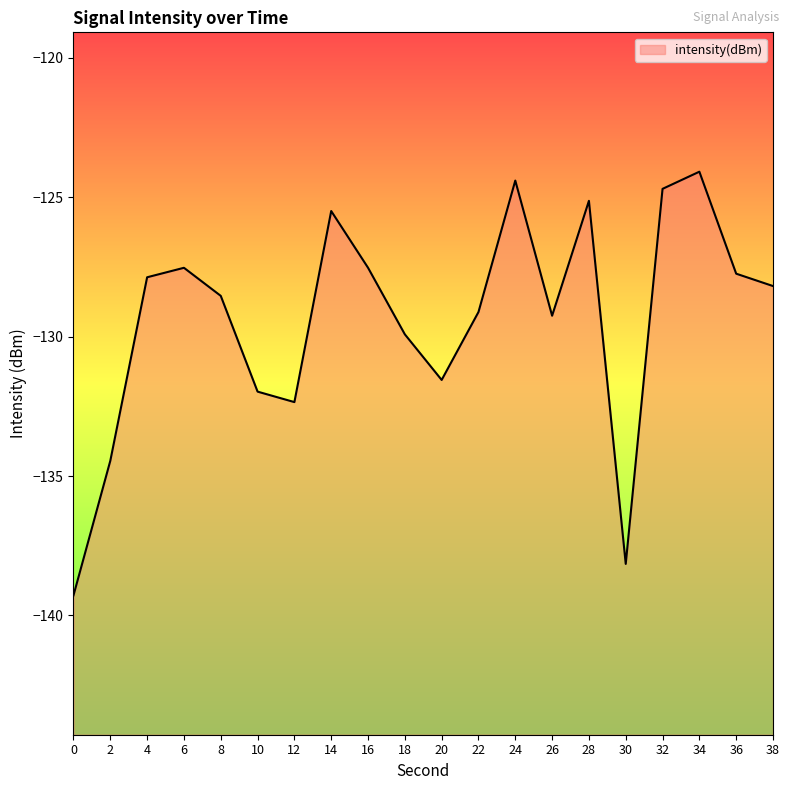

Between 14 and 20, which is larger?

14